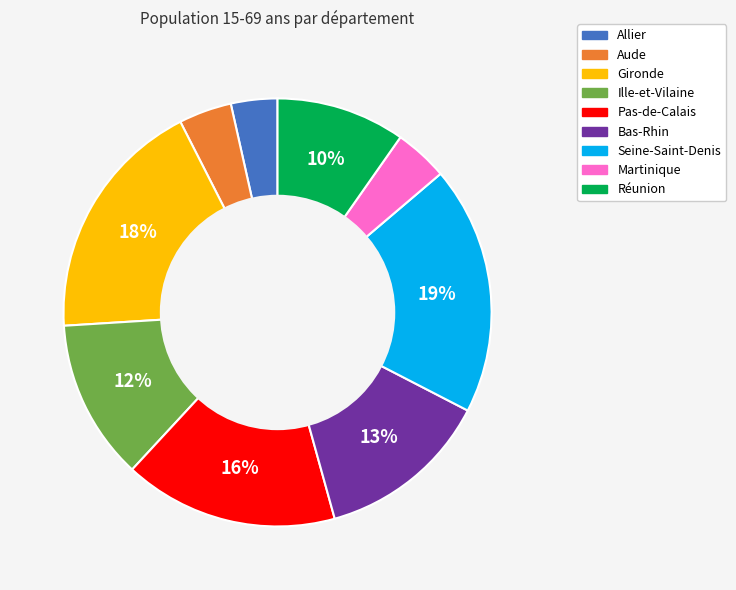

Approximately how many times larger is the value at Aude compared to Ille-et-Vilaine?

0.3